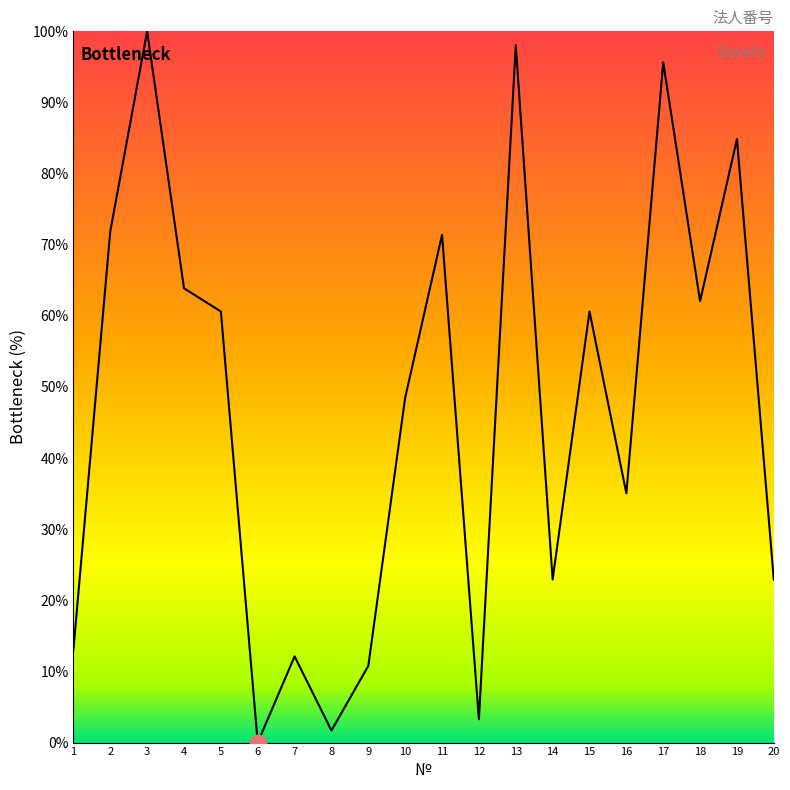

True or false: there are more than 0 points higher than both neighbors.

True